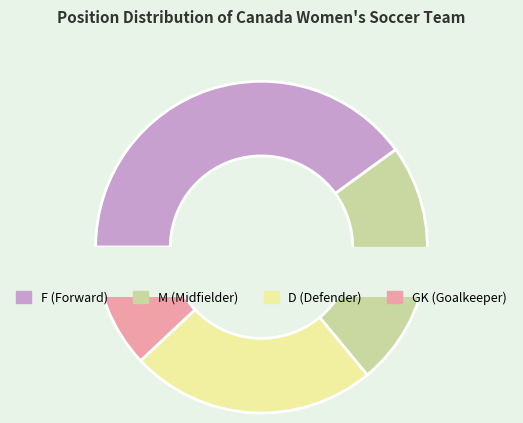

To the nearest percent, what portion does GK represent?

12%